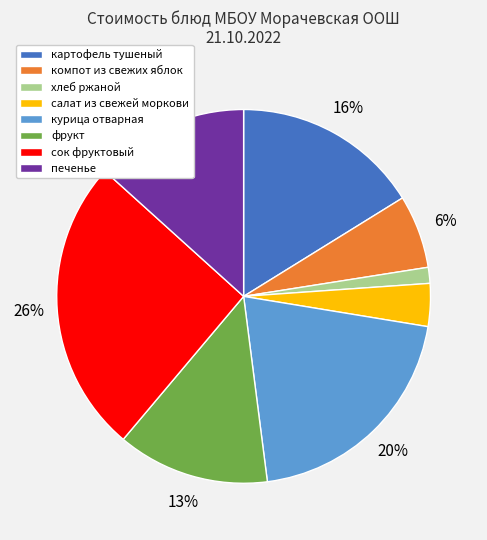

How many segments does this pie chart have?

8